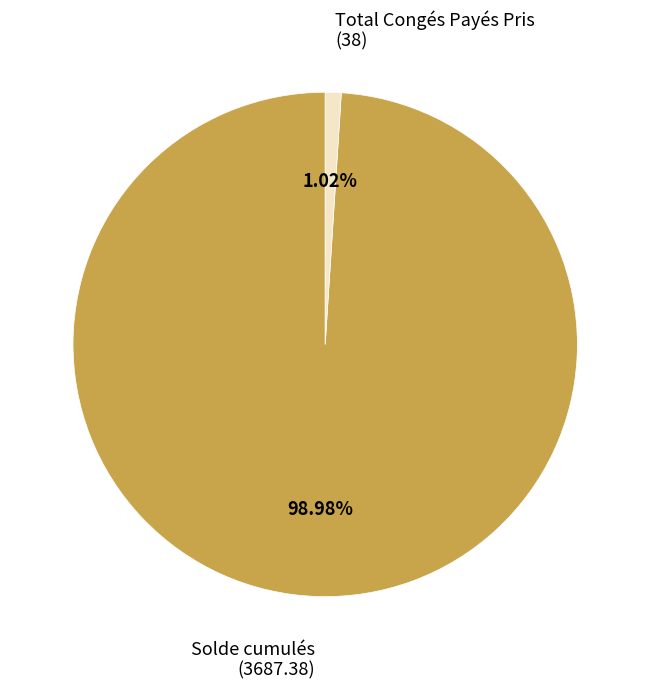

Is there any slice that represents more than half of the pie?

Yes